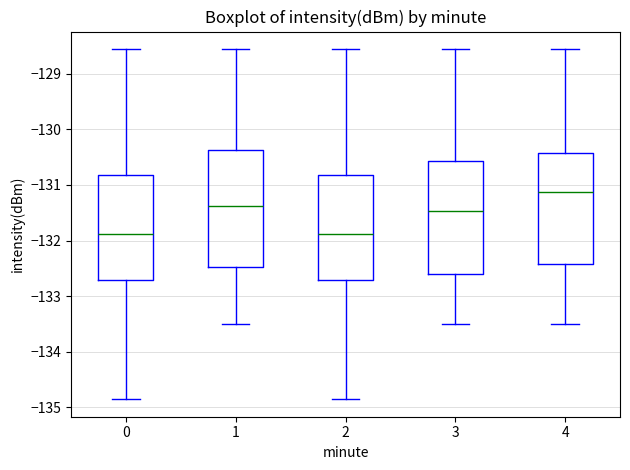

Reading left to right, read every box against the y-axis: the position of its median line, the range the box covers, and the ends of its whiskers. The values are not printed on the chart, so give them approximately, as read against the axis.

0: median -131.9, box -132.7 to -130.8, whiskers -134.9 to -128.6
1: median -131.4, box -132.5 to -130.4, whiskers -133.5 to -128.6
2: median -131.9, box -132.7 to -130.8, whiskers -134.9 to -128.6
3: median -131.5, box -132.6 to -130.6, whiskers -133.5 to -128.6
4: median -131.1, box -132.4 to -130.4, whiskers -133.5 to -128.6